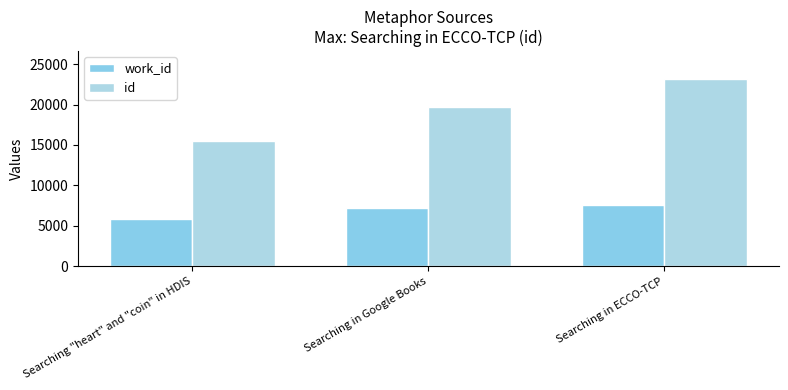

How many data points in work_id are less than 7212?

1